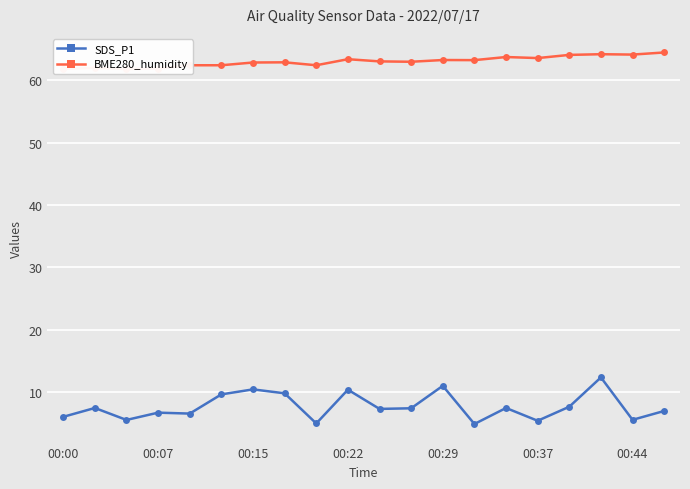

At how many categories does at least one series exceed 11?

20